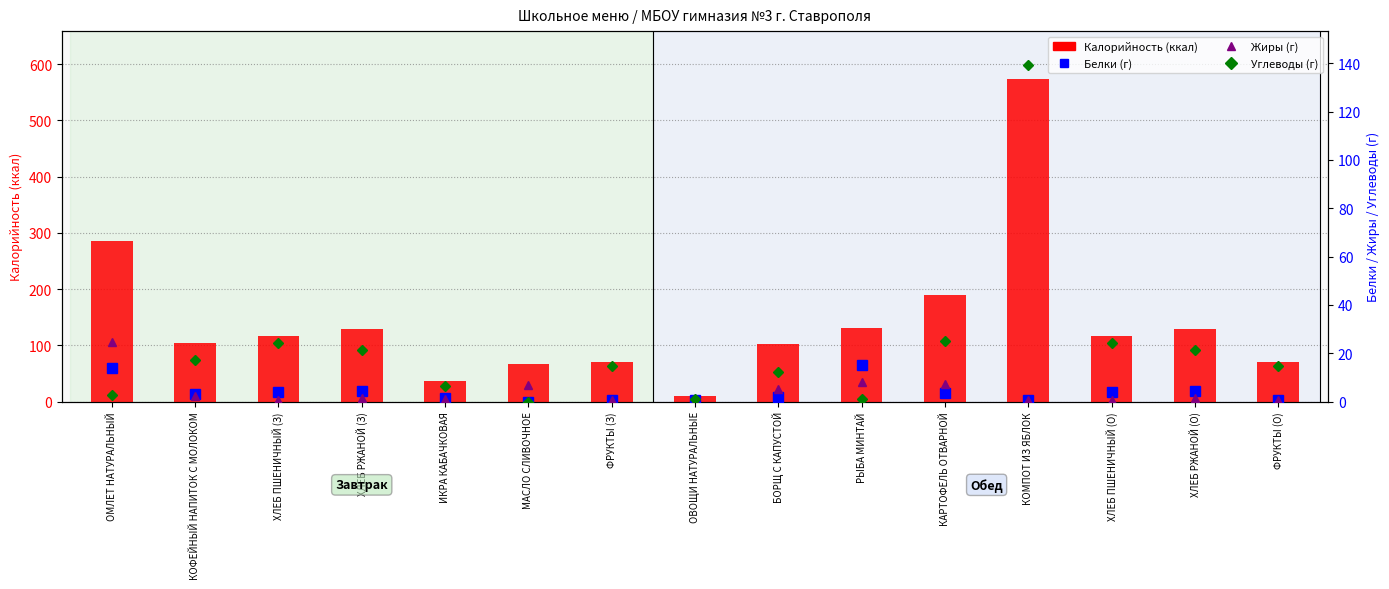

What is the sum of all Углеводы (г) values?

325.2